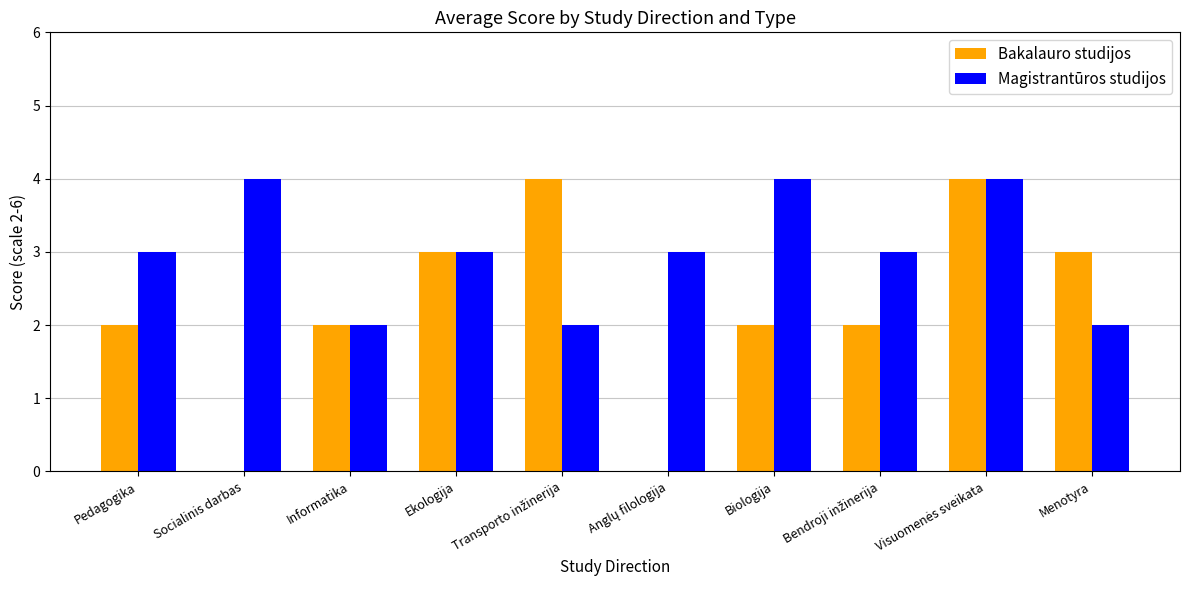

The value of Magistrantūros studijos at Ekologija is 1. True or false?

False